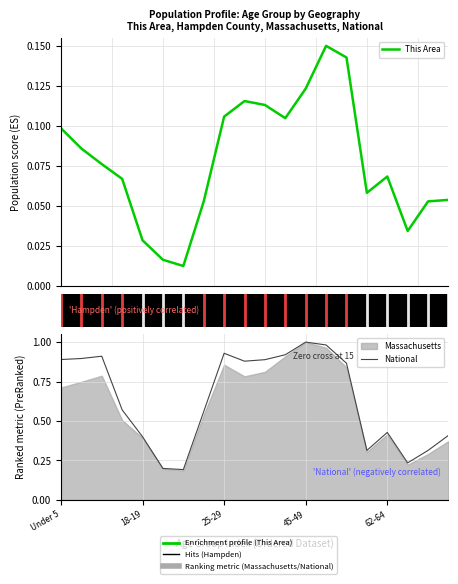

Where is National nearest to the value 0?

6